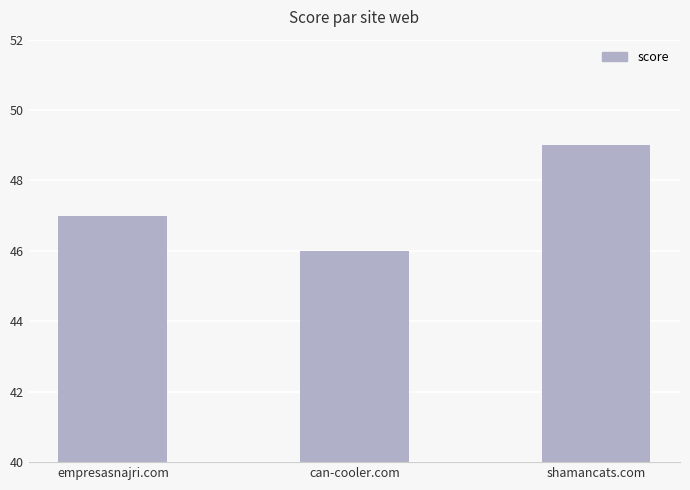

The chart shows a value of 32 at can-cooler.com. True or false?

False